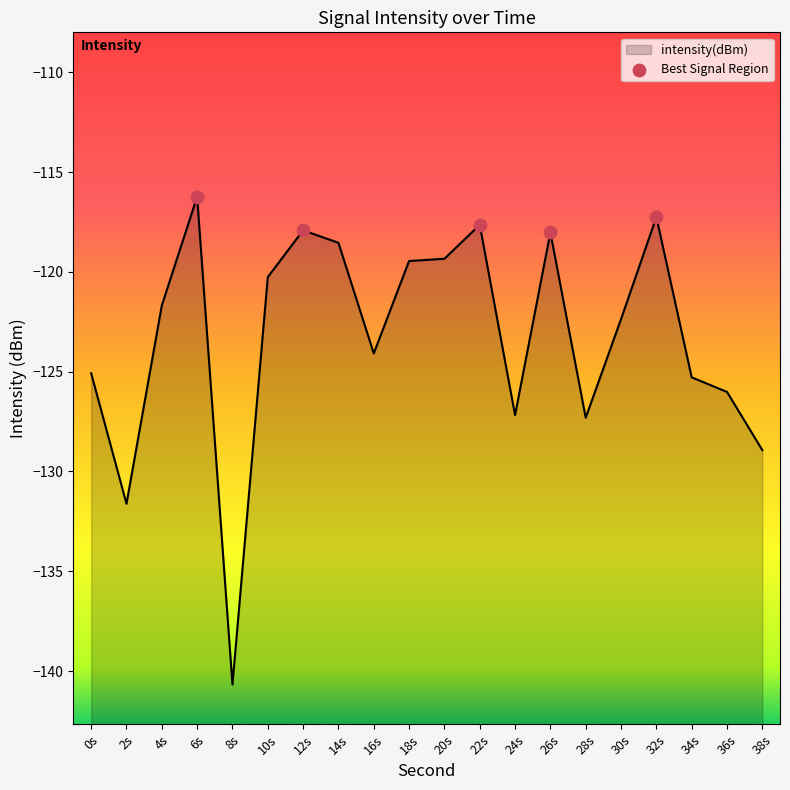

Between 20s and 14s, which is larger?

14s